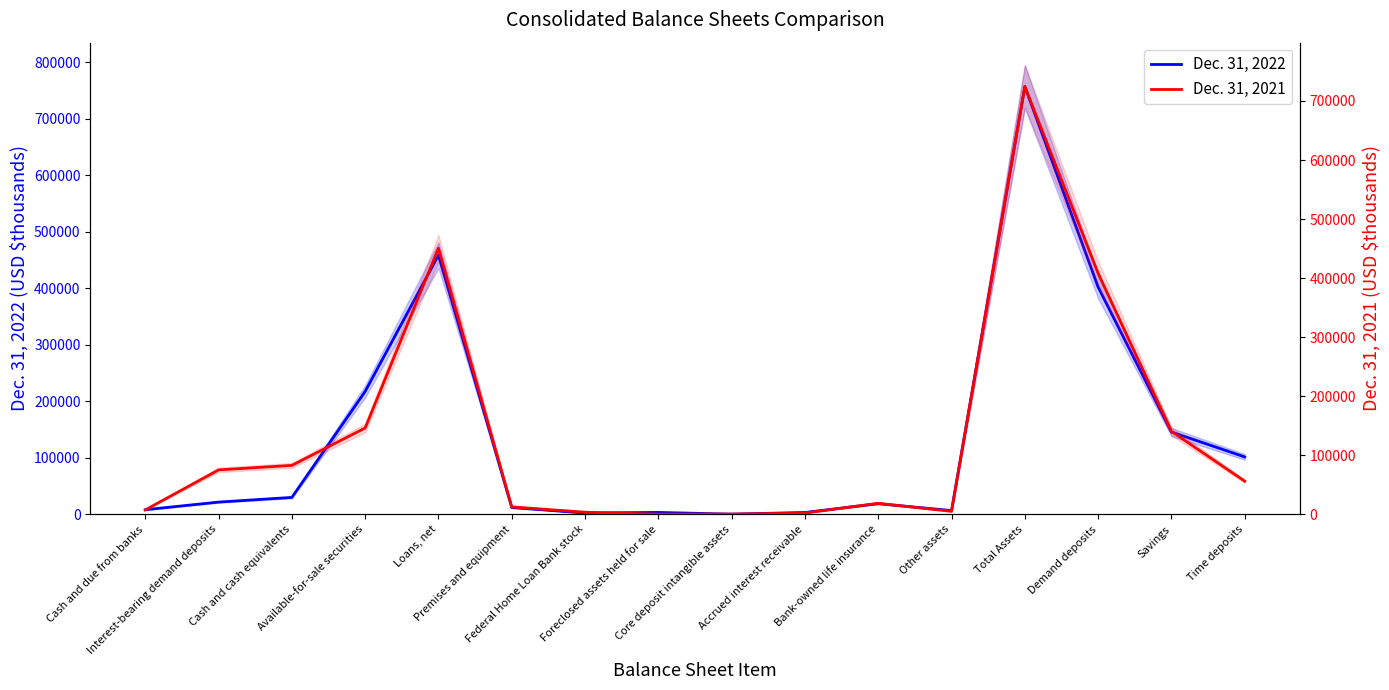

Reading left to right, list all the values displayed in this chart.

Dec. 31, 2022: 8279	21801	30080	217624	458823	12144	2499	3519	410	3403	19000	6793	757400	402341	145836	101736
Dec. 31, 2021: 7653	75346	82999	146313	450699	12757	3704	415	560	2345	18809	5173	724456	408296	140598	56242